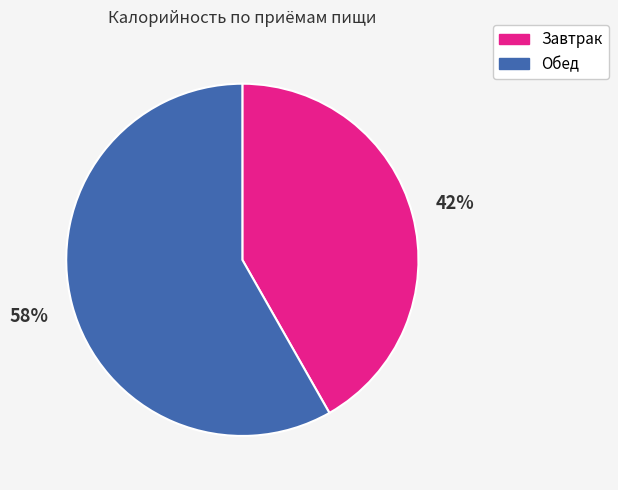

To the nearest percent, what portion does Завтрак represent?

42%